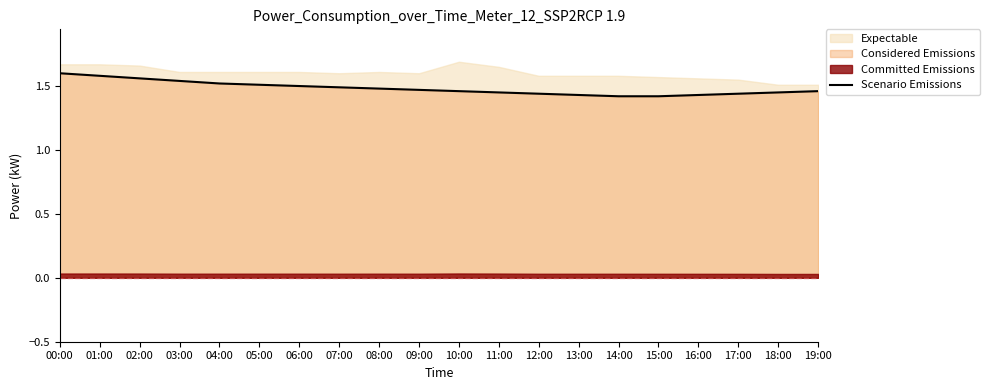

How many lines are shown in the chart?

1